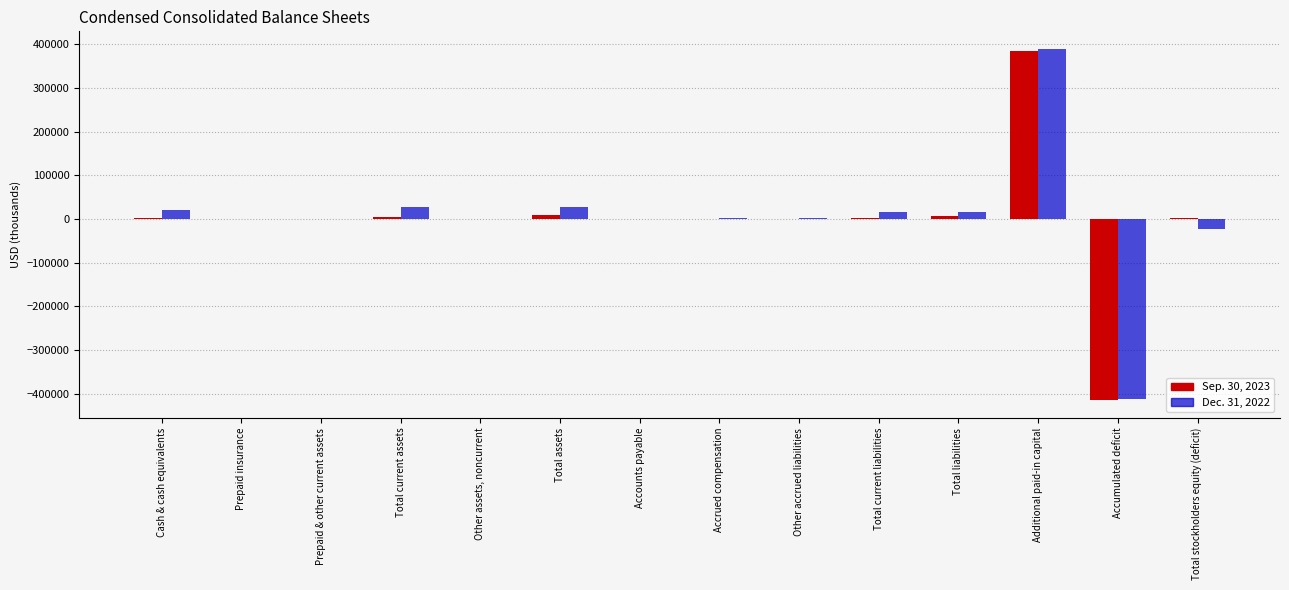

Which category has the highest value in the Dec. 31, 2022 series?

Additional paid-in capital